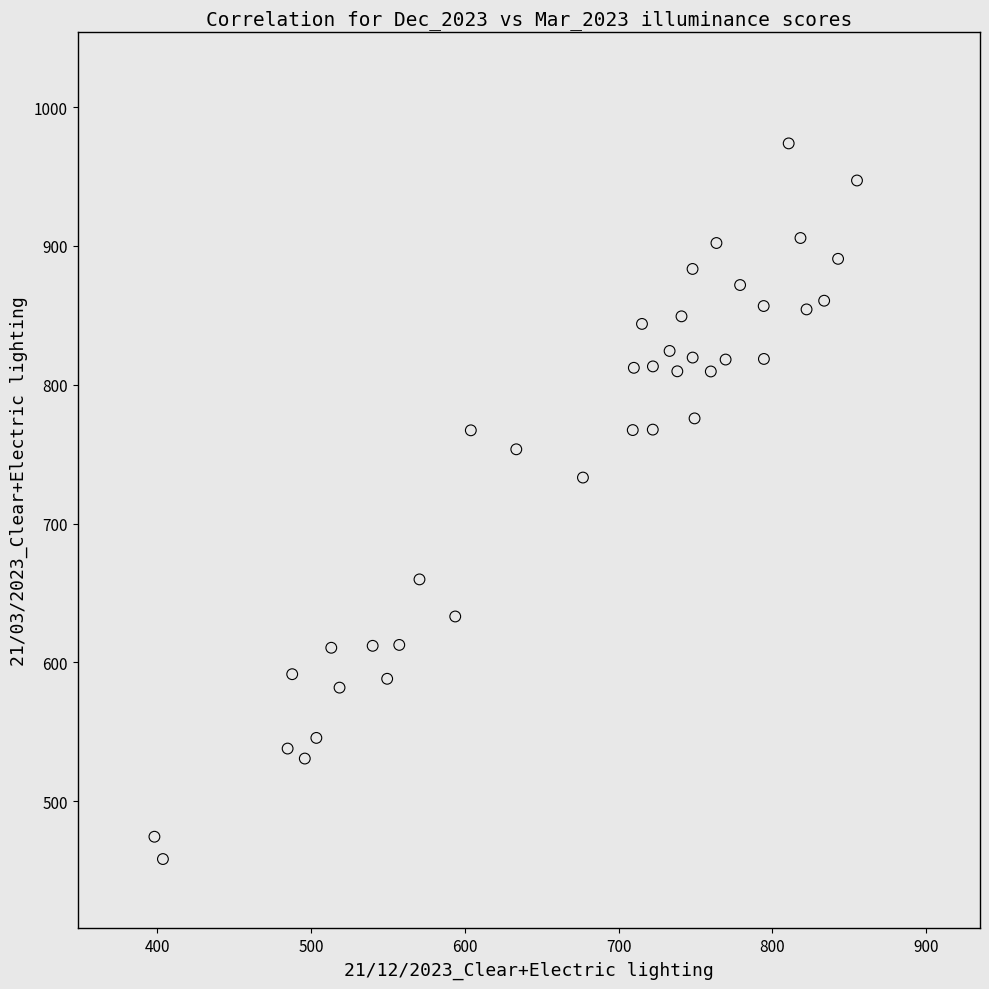

What is the range of X values (max minus min)?

456.9